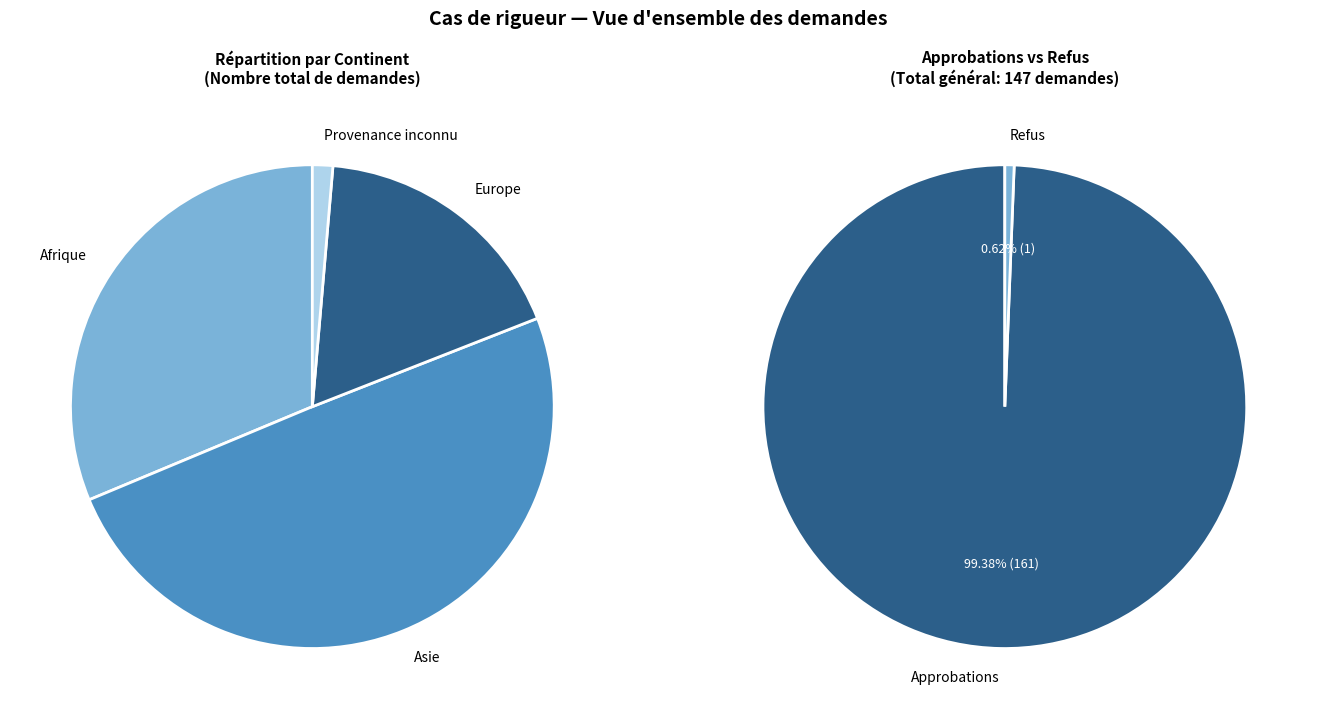

To the nearest percent, what percentage of the pie is Asie?

50%